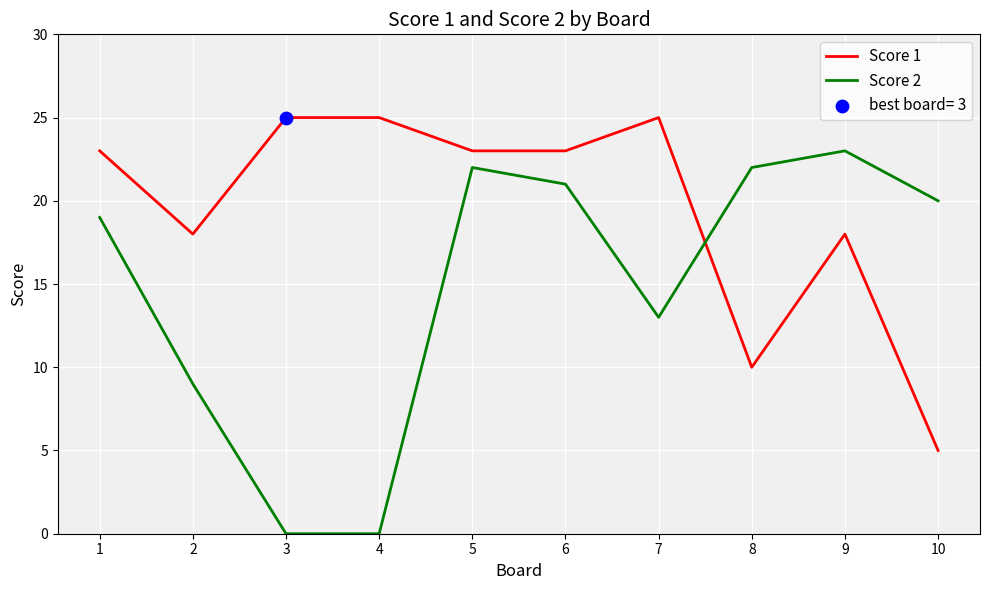

Which series has the widest spread of values?

Score 2